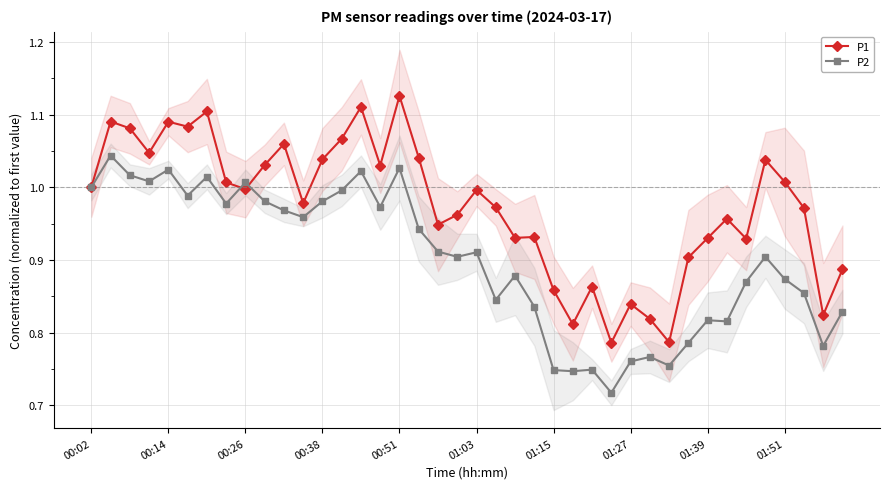

At which category is the sum across all series the highest?

00:51